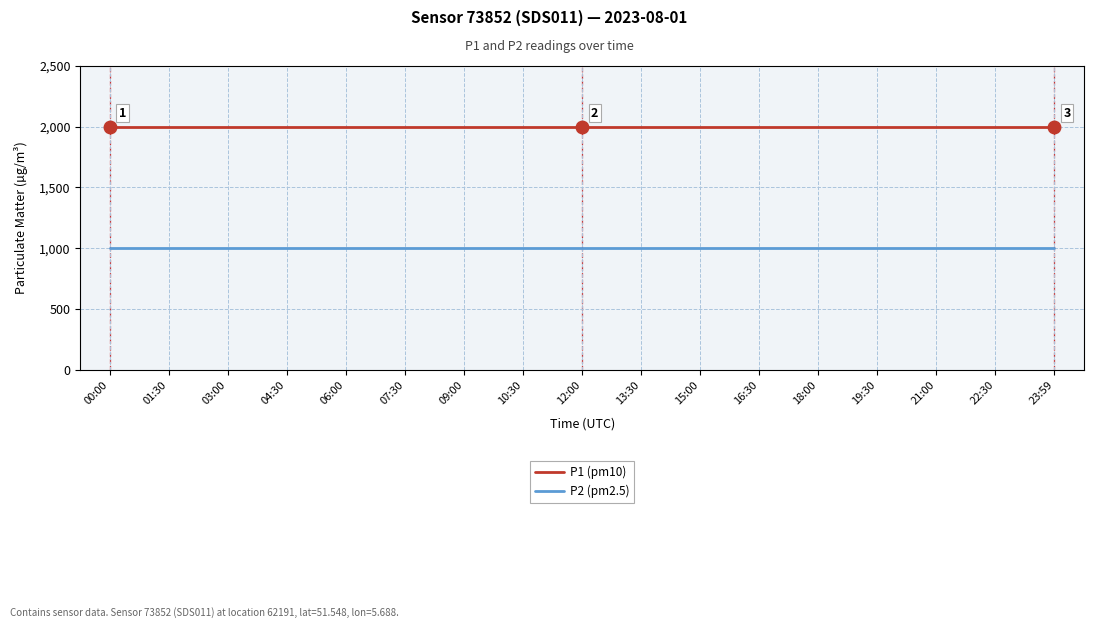

Which series has the largest total across all categories?

P1 (pm10)